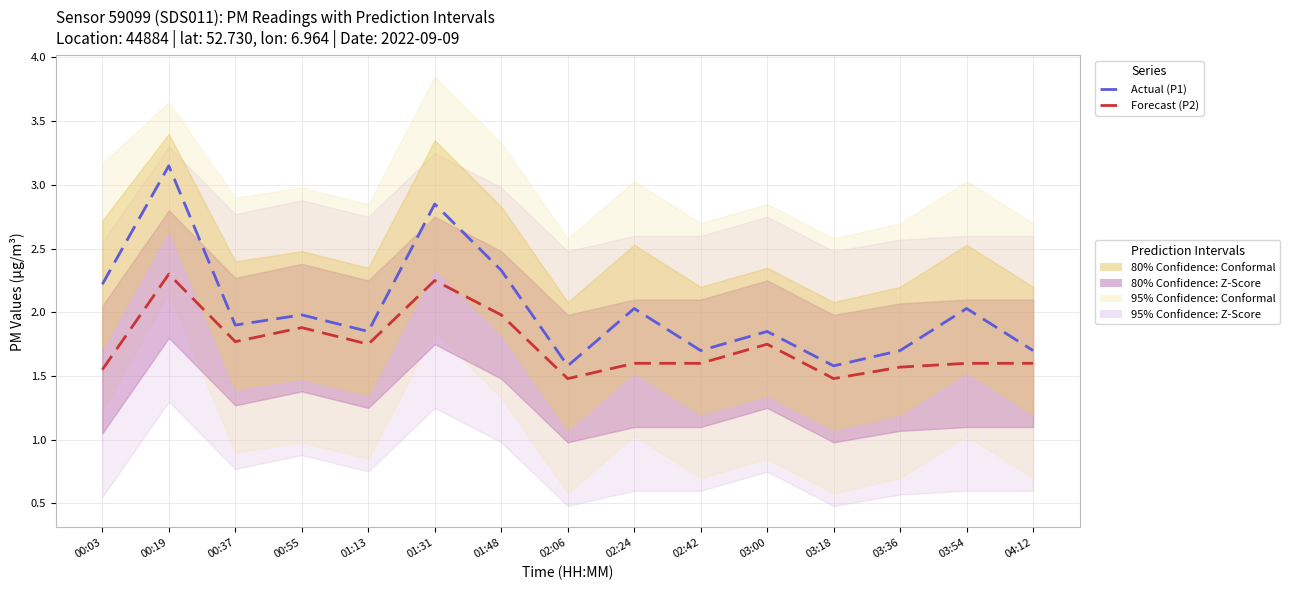

At which category is the sum across all series the highest?

00:19